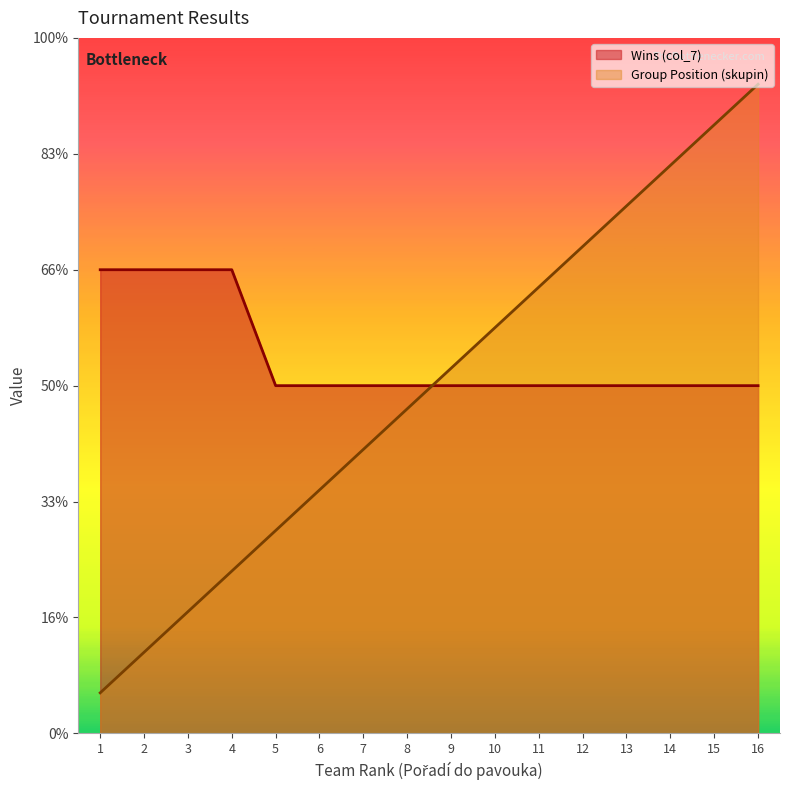

At which category is the sum across all series the highest?

16